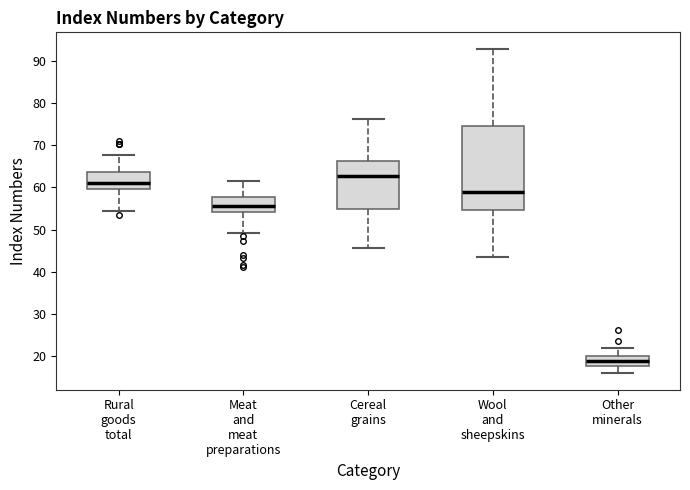

Where is the upper edge of the box for Cereal grains on the y-axis? The values are not printed on the chart, so give them approximately, as read against the axis.

66